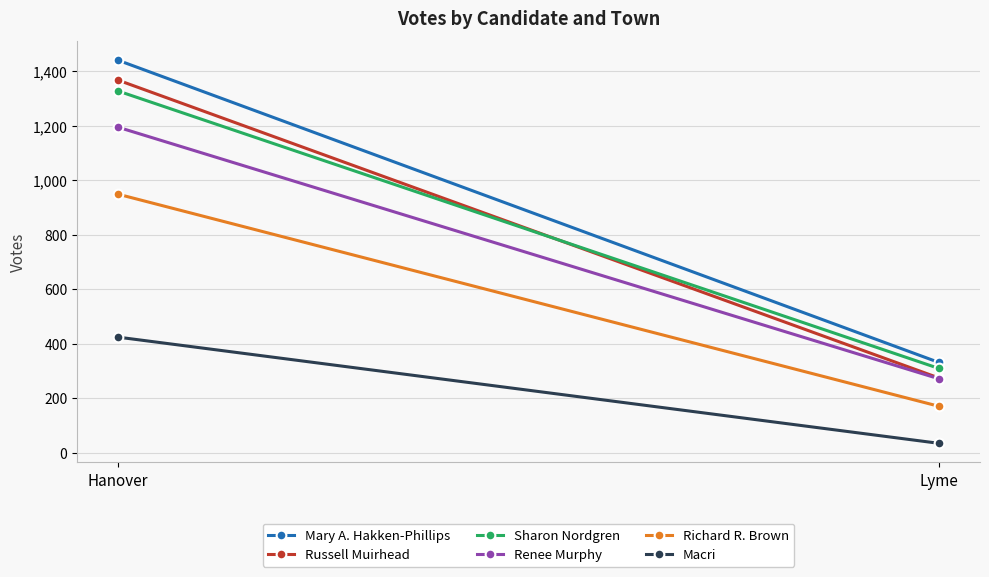

What is the difference between the highest and lowest values at Lyme?

297